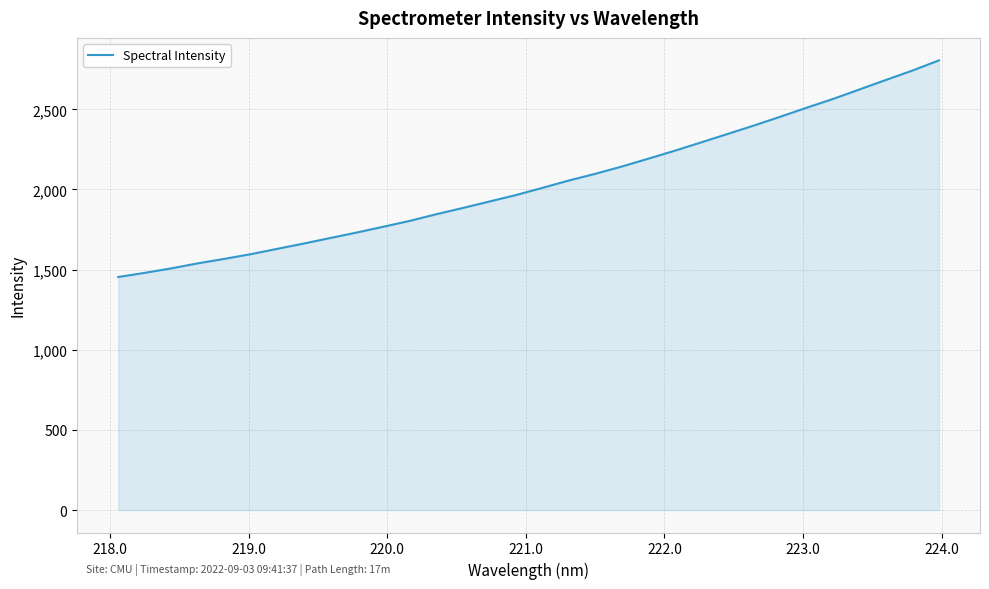

How many lines are shown in the chart?

1